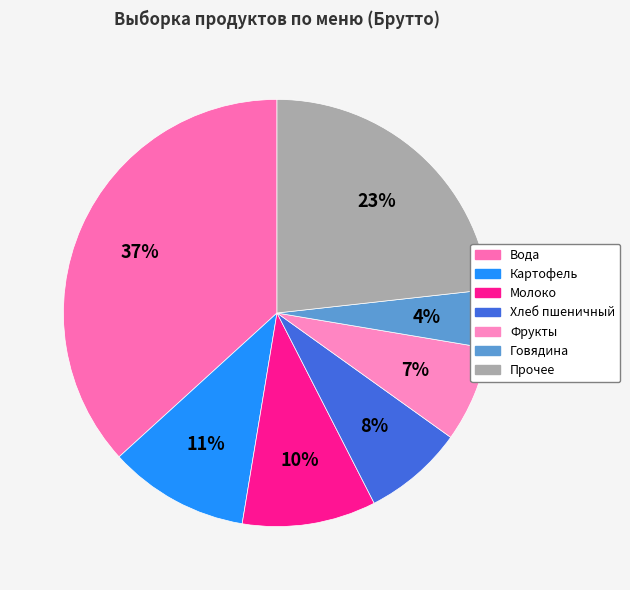

Which slice is the largest?

Вода